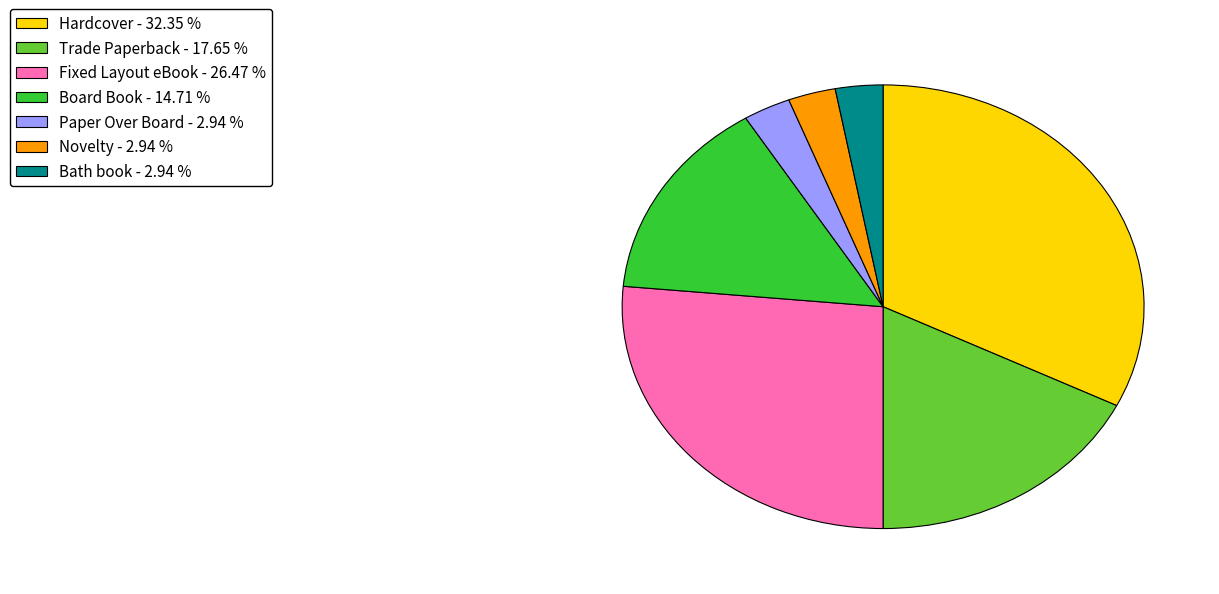

Approximately how many times larger is the value at Board Book compared to Fixed Layout eBook?

0.6